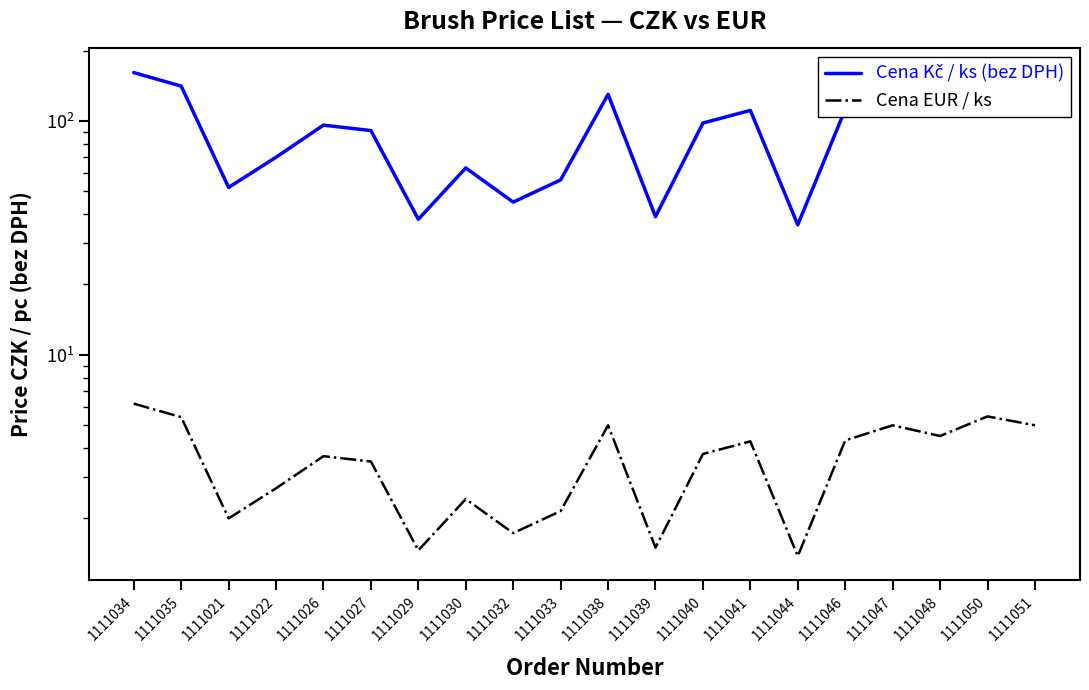

What is the difference between the second highest and second lowest values in the Cena Kč / ks (bez DPH) series?

104.0